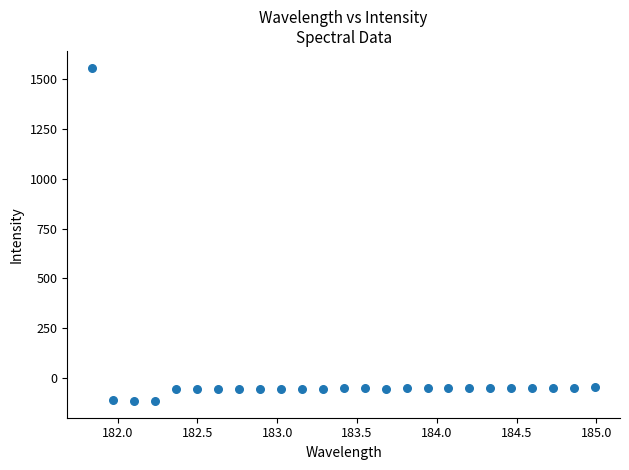

What is the range of X values (max minus min)?

3.1